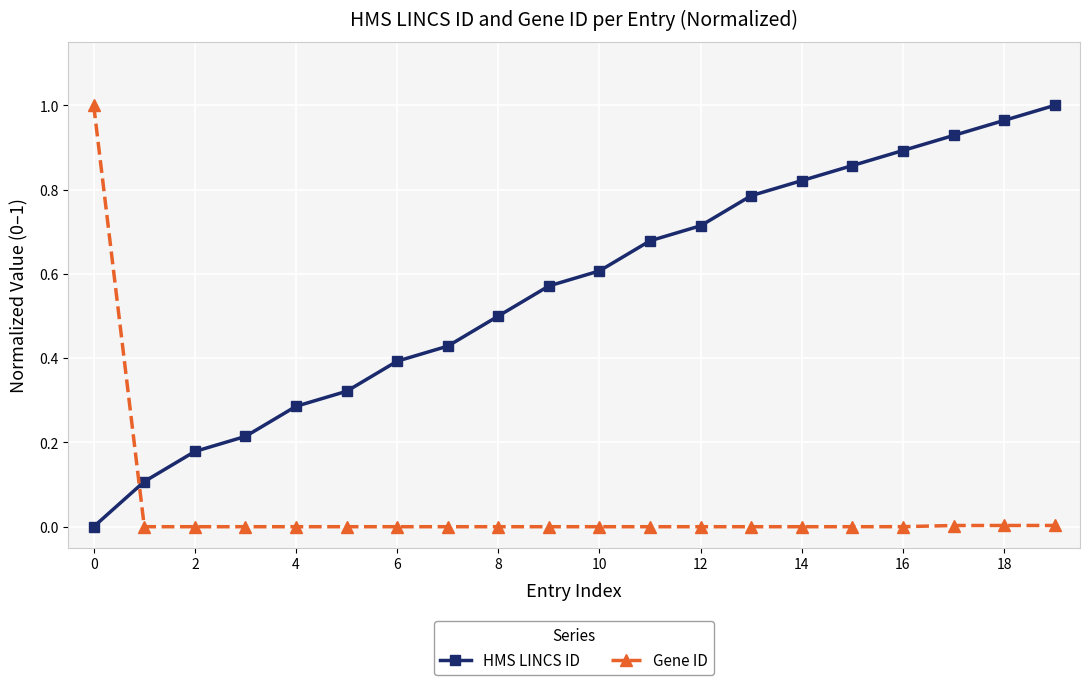

True or false: HMS LINCS ID and Gene ID cross at least once.

True